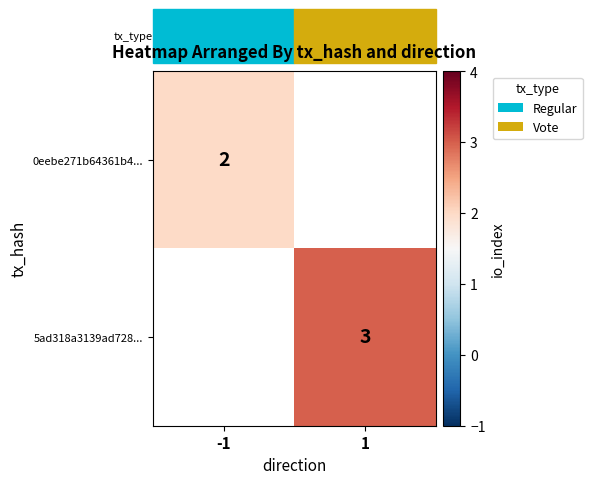

Is it true that 0eebe271b64361b4... equals 0 at -1?

False